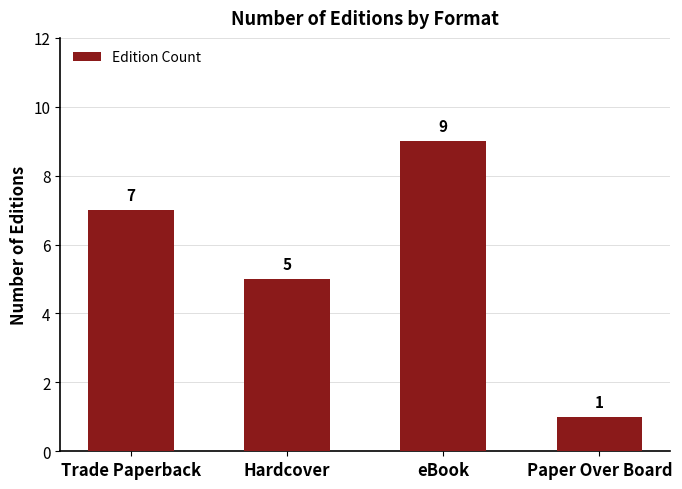

How many values are between 5 and 9?

3